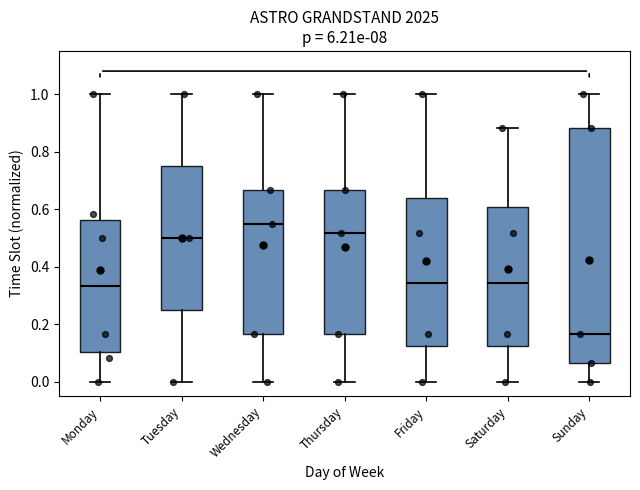

Where does the upper whisker of the box for Sunday end on the y-axis? The values are not printed on the chart, so give them approximately, as read against the axis.

1.00